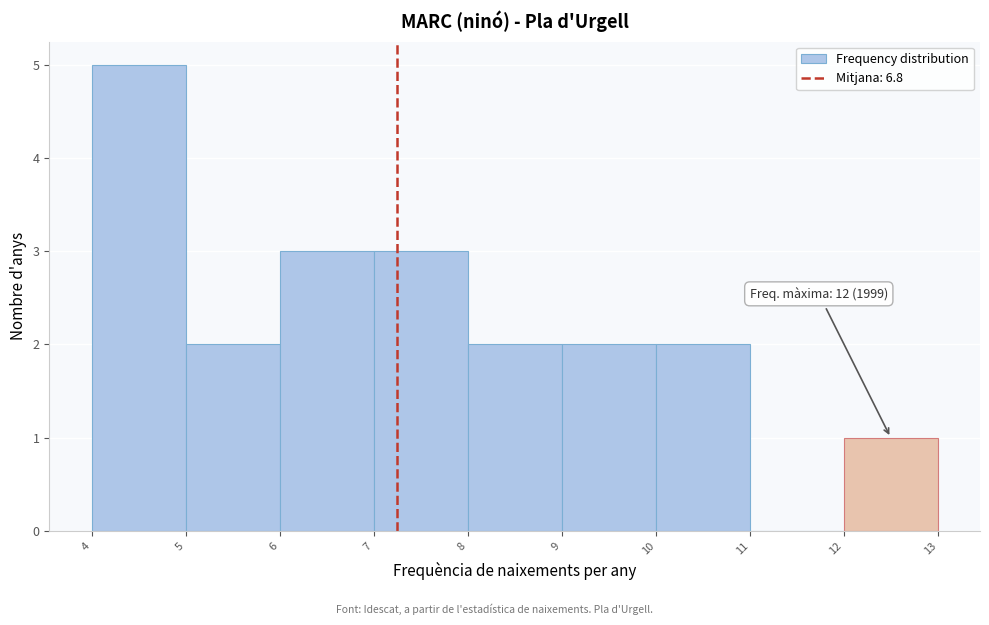

Reading left to right, transcribe all the data shown in this chart.

4=5	5=2	6=3	7=3	8=2	9=2	10=2	11=0	12=1